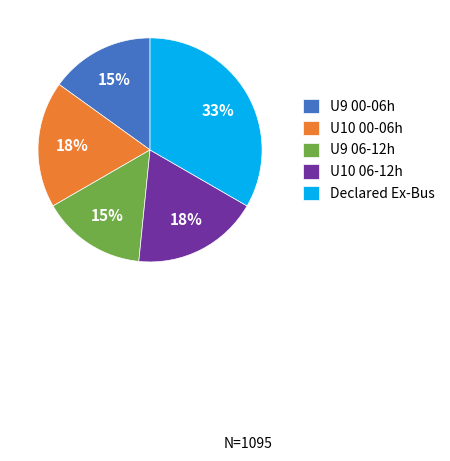

To the nearest percent, what is the difference between the largest and smallest slice percentages?

18%